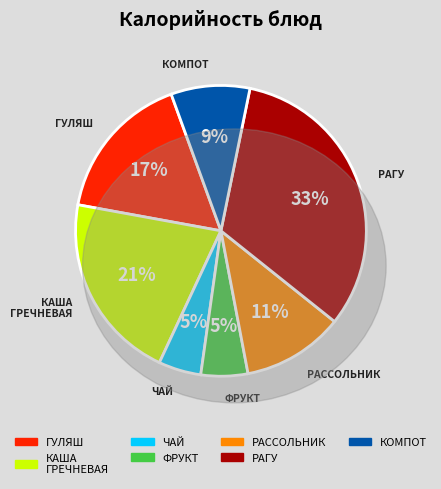

True or false: КОМПОТ accounts for 9% of the total.

True